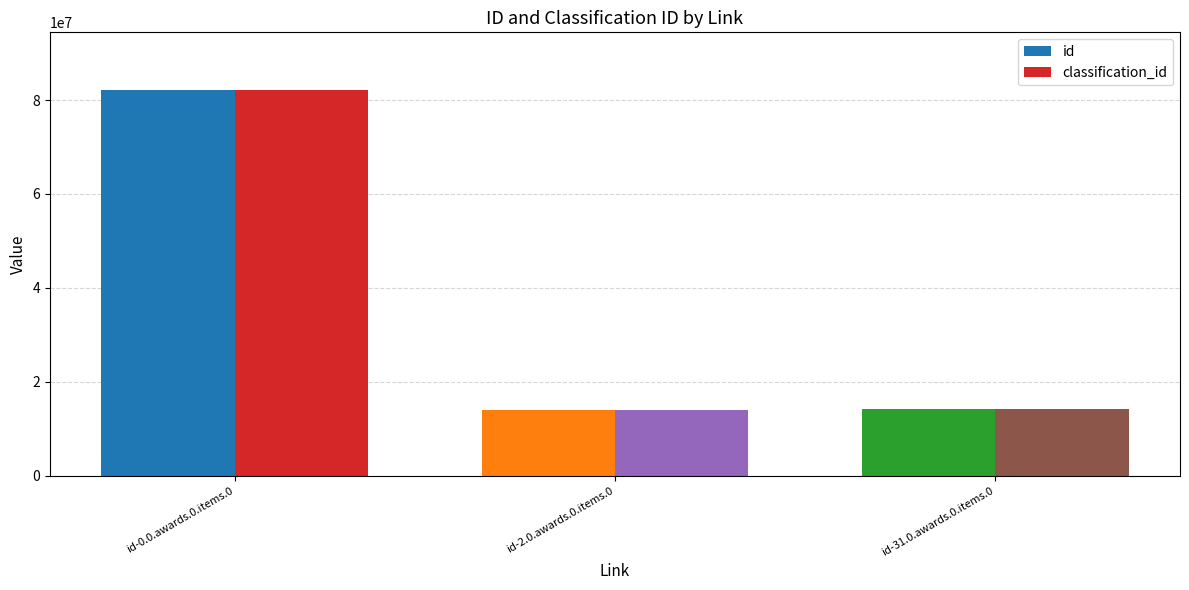

What is the value of the classification_id bar at the 1st from the left?

82121500